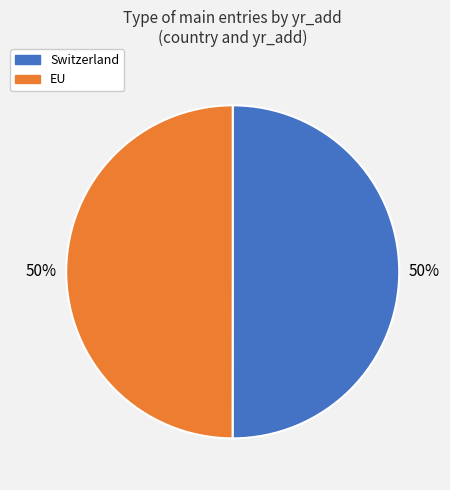

What percentage is the EU slice, to the nearest percent?

50%